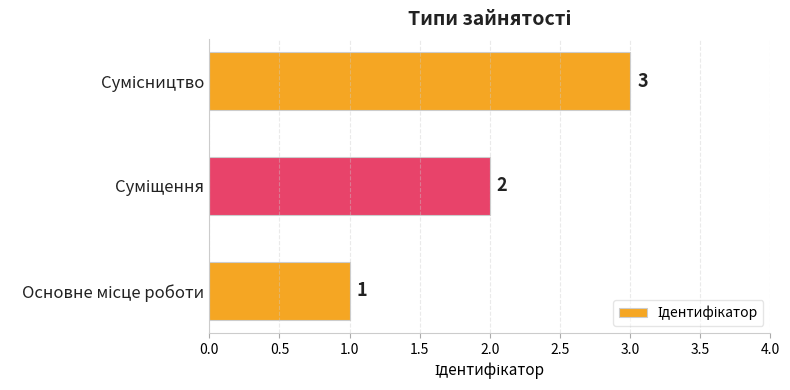

Are the bars grouped side by side (vs. stacked)?

No